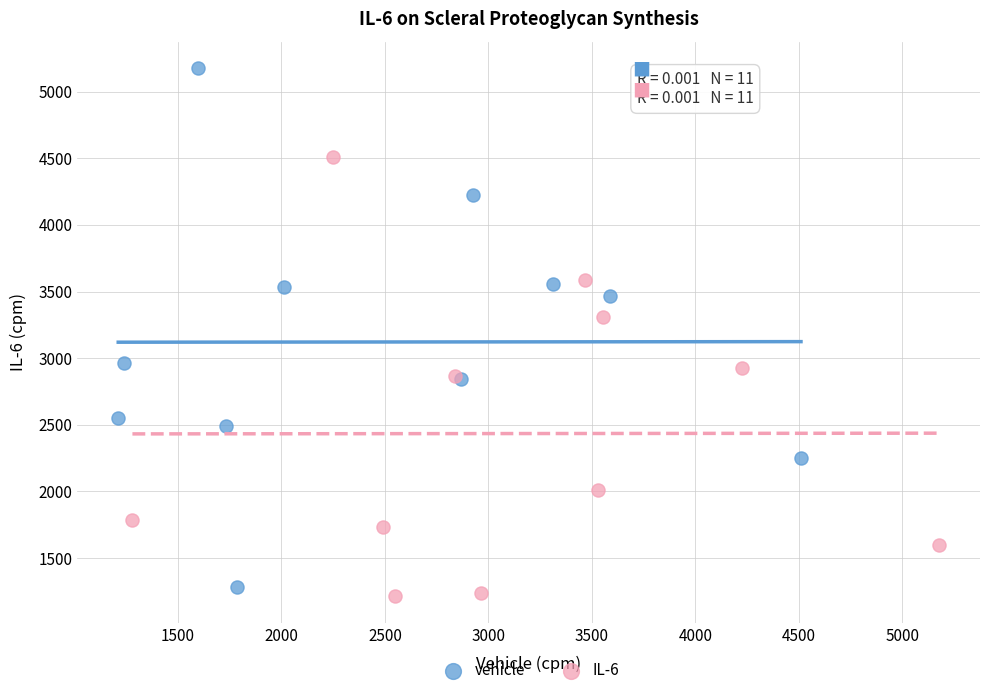

Which series has the widest spread of Y values?

vehicle